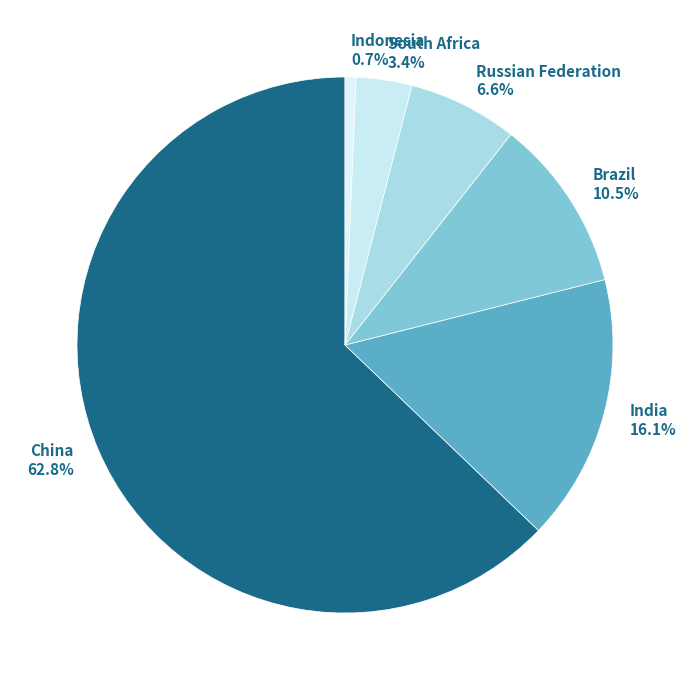

Combined, what portion of the pie is South Africa and Russian Federation?

10.0%